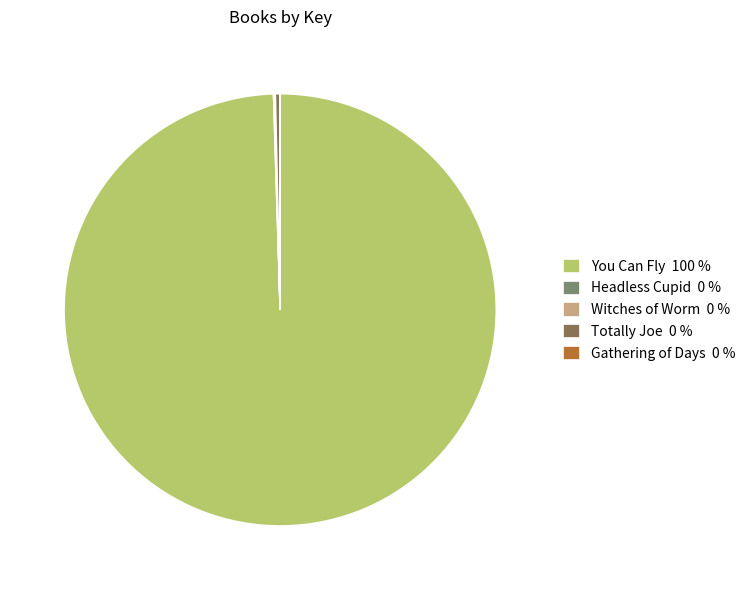

Is it true that Totally Joe 0 % is 0% of the pie?

True